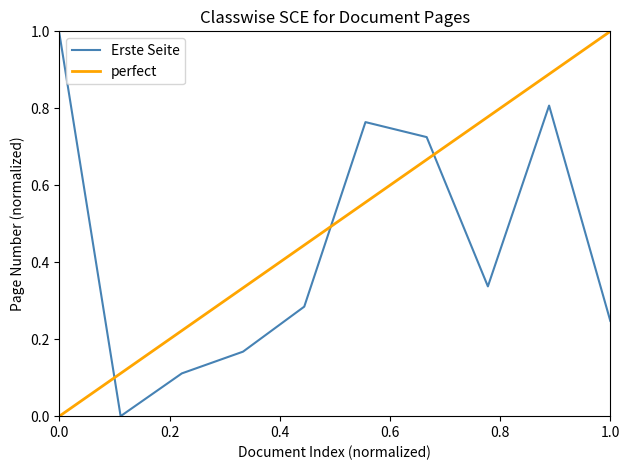

After their last crossing, which series has the higher values: perfect or Erste Seite?

perfect